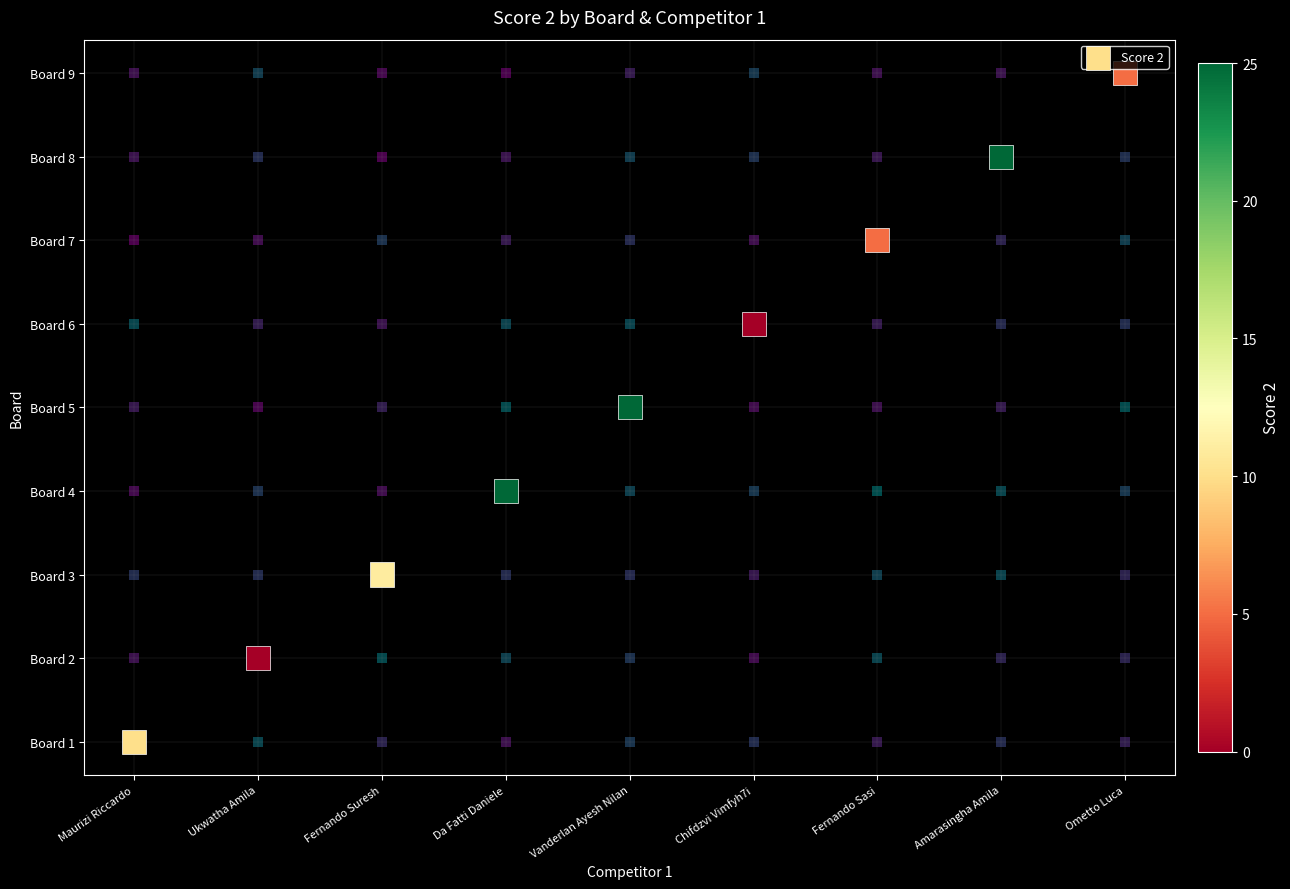

The value at Fernando Suresh is 1. True or false?

False